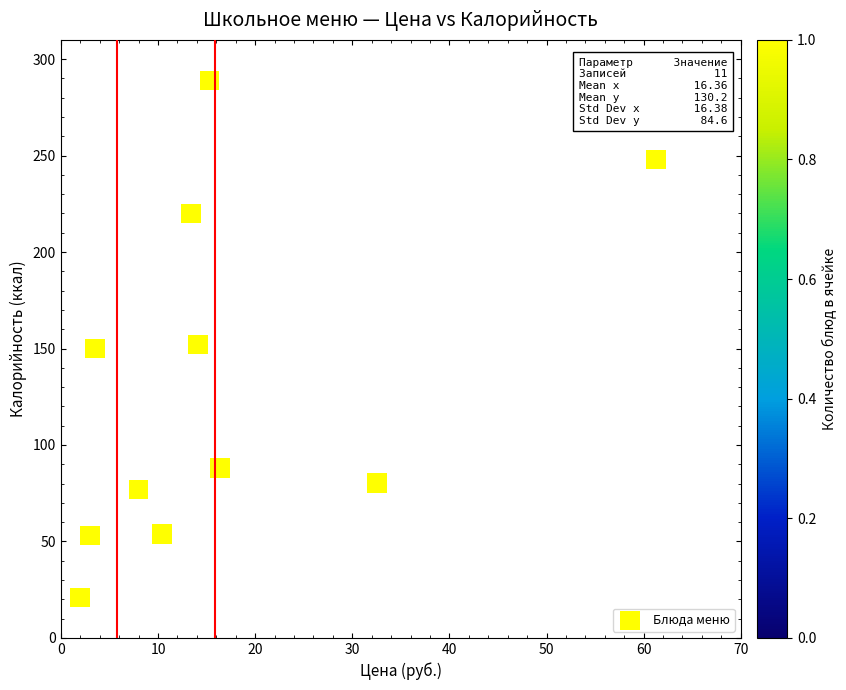

What is the average X value?

16.4